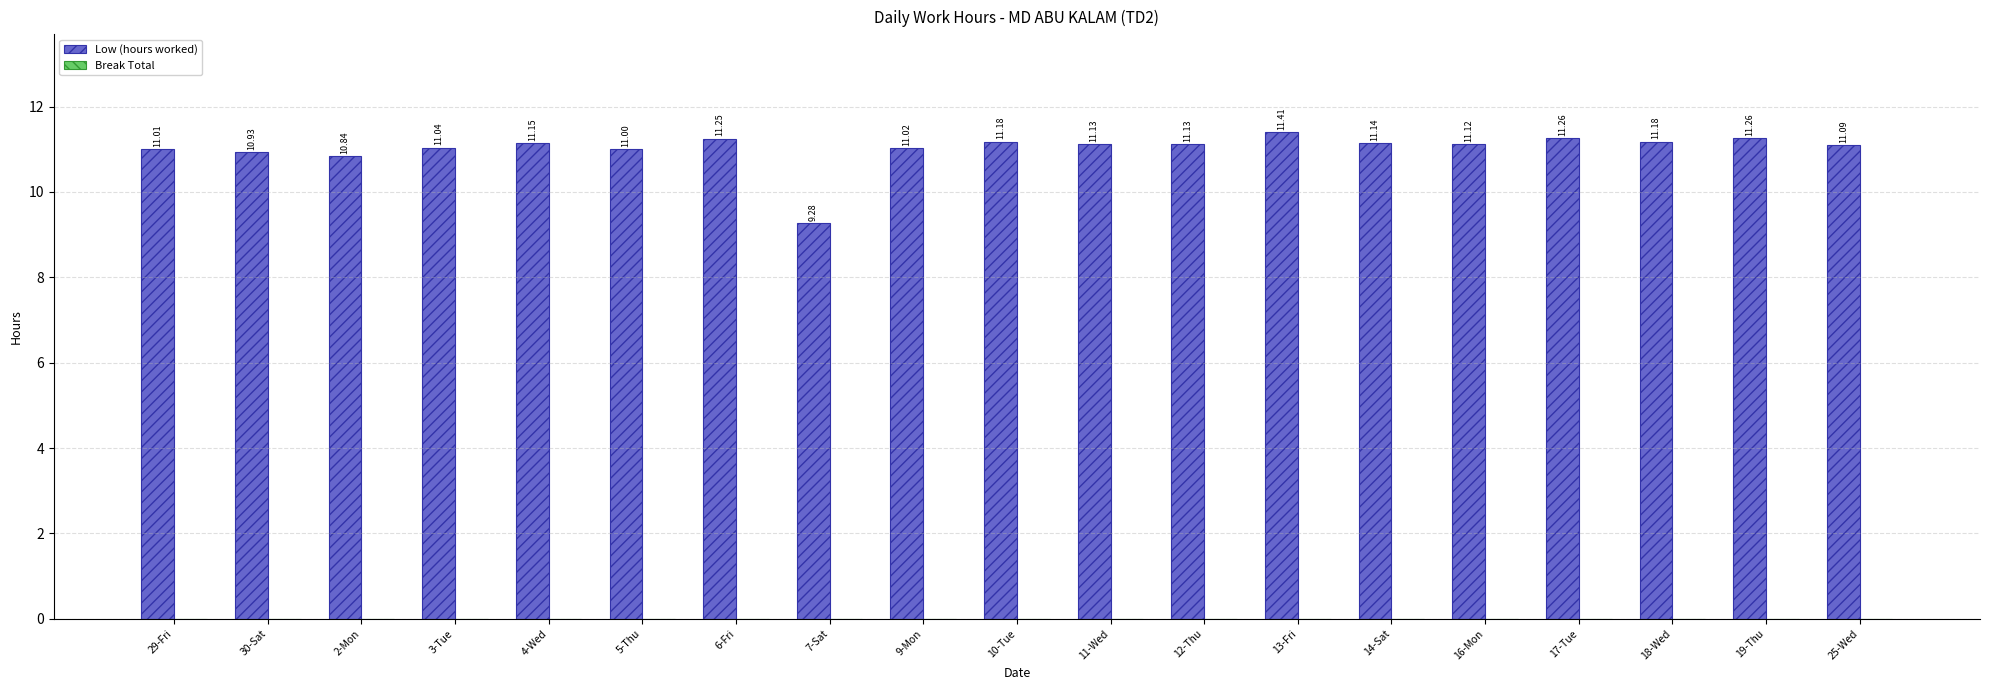

What is the label of the 4th bar from the left?

3-Tue